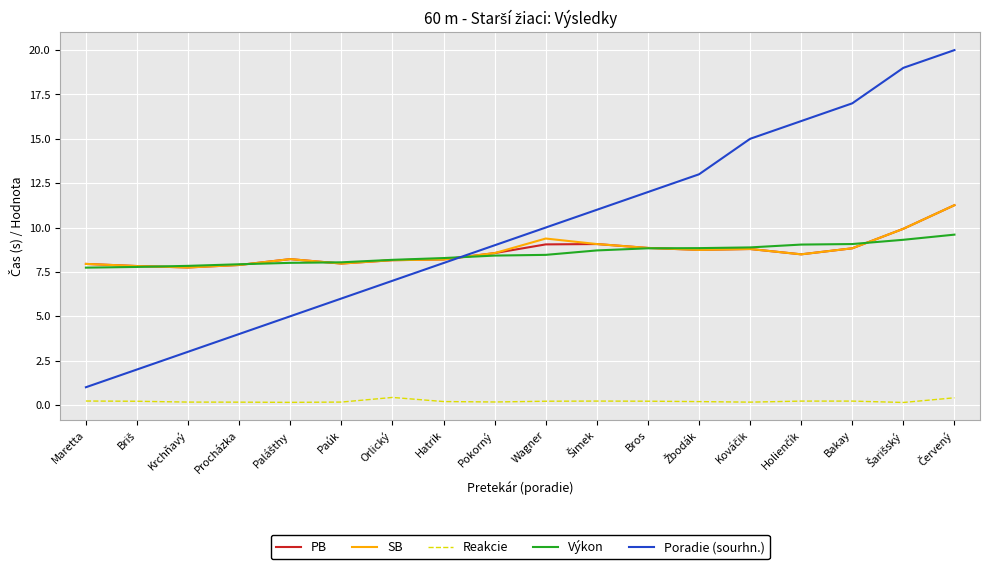

Which series has the largest total across all categories?

Poradie (sourhn.)